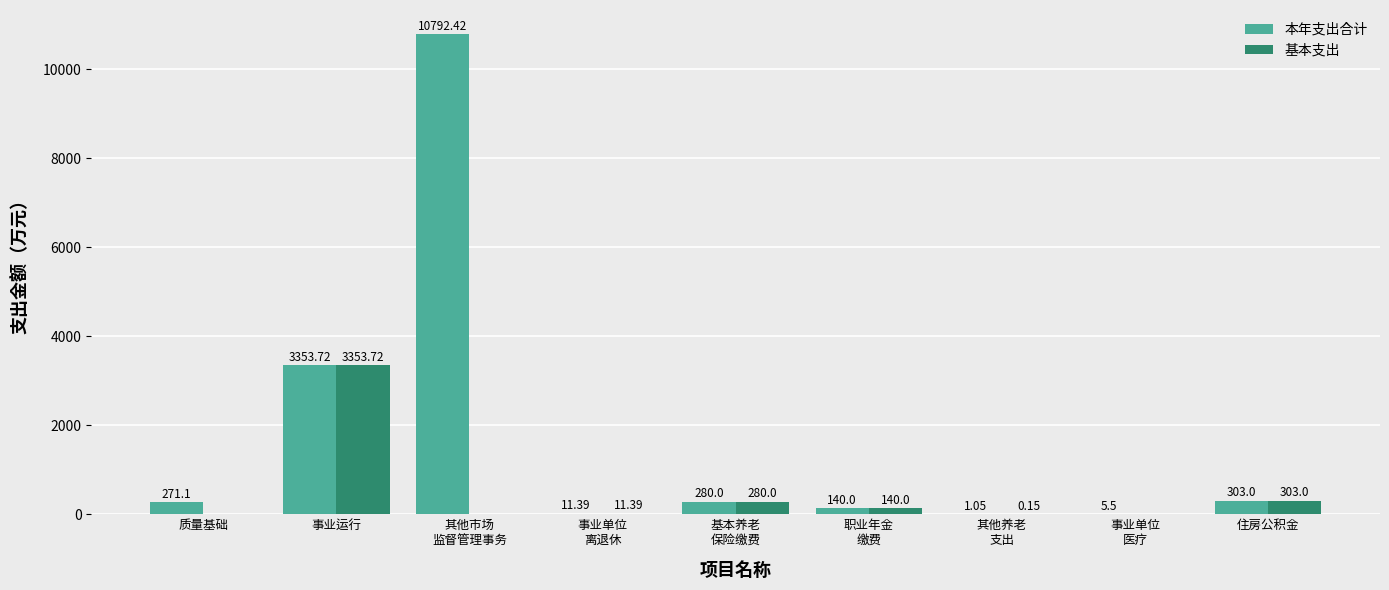

What is the sum of the 本年支出合计 values at 事业单位
医疗 and 职业年金
缴费?

145.5